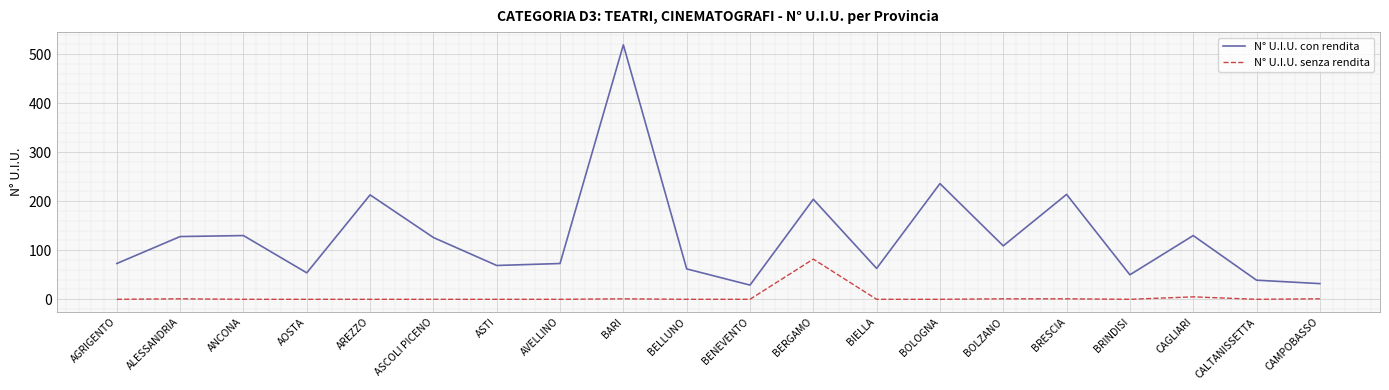

How many lines are shown in the chart?

2